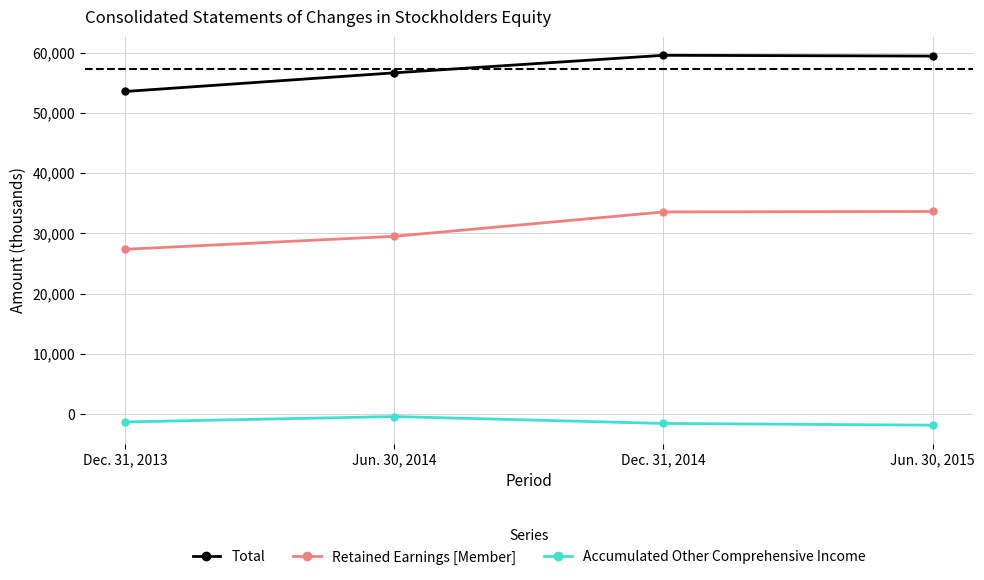

True or false: Accumulated Other Comprehensive Income and Total cross at least once.

False